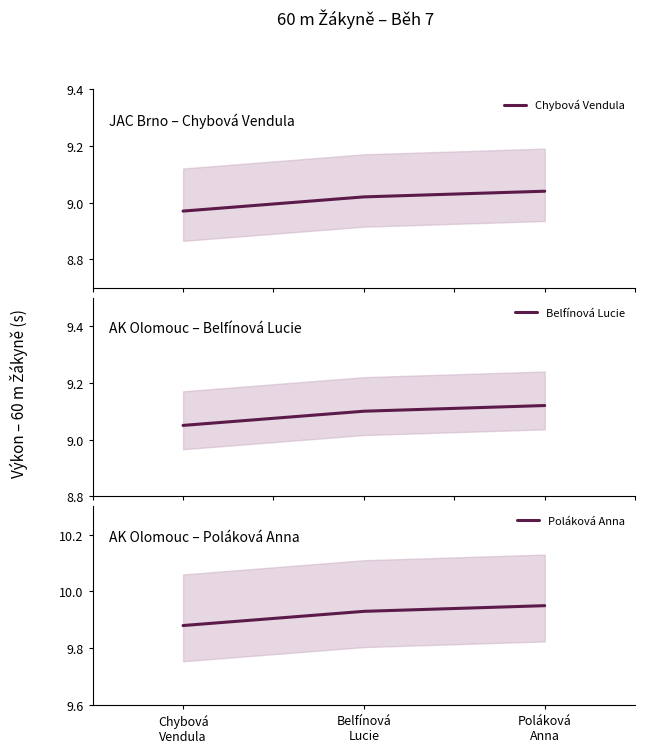

Reading left to right, extract all data points from this chart.

Chybová Vendula: Chybová
Vendula=9.0	Belfínová
Lucie=9.0	Poláková
Anna=9.0
Belfínová Lucie: Chybová
Vendula=9.0	Belfínová
Lucie=9.1	Poláková
Anna=9.1
Poláková Anna: Chybová
Vendula=9.9	Belfínová
Lucie=9.9	Poláková
Anna=9.9